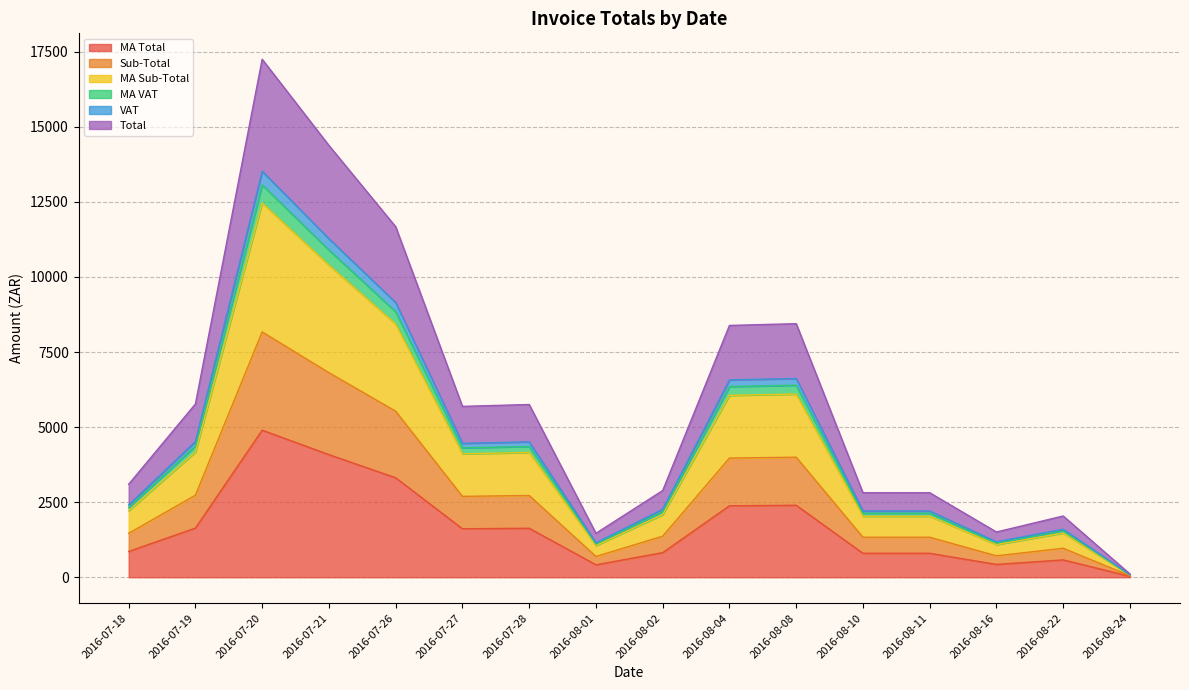

True or false: MA Total and VAT cross at least once.

False